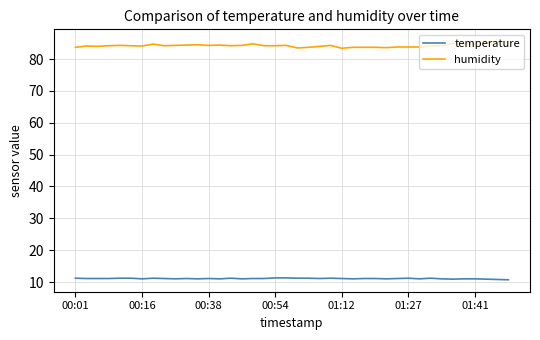

Rank the series by their maximum value, from lowest to highest.

temperature, humidity